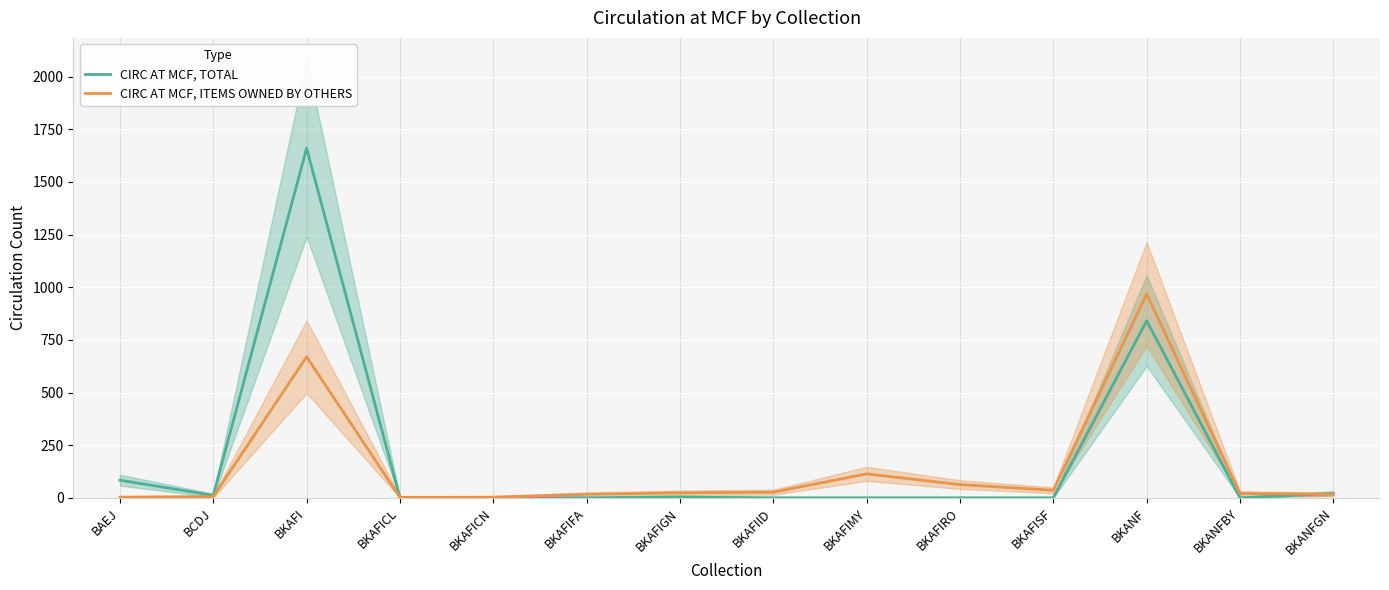

What is the sum of the CIRC AT MCF, TOTAL values at BKANFGN and BKAFIRO?

21